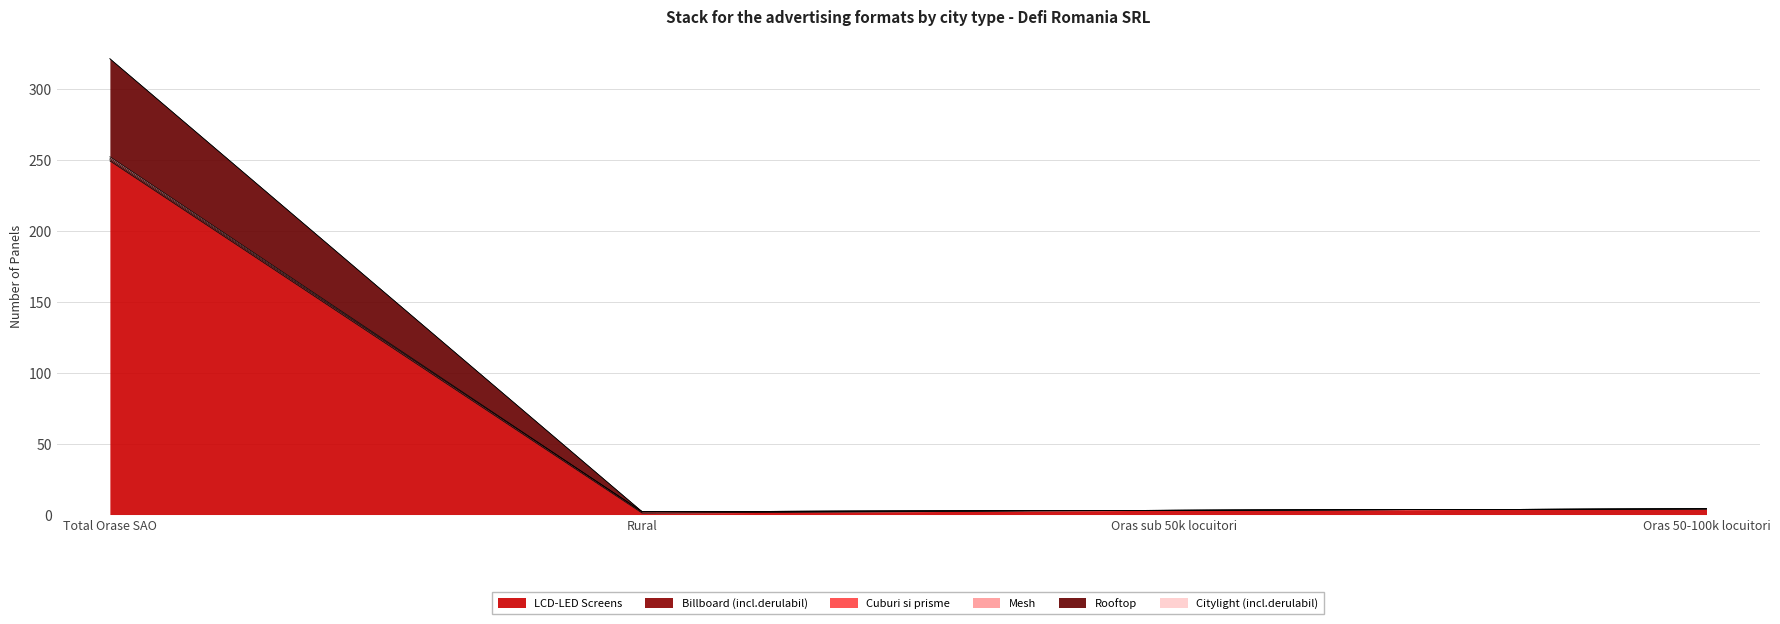

How many values in the LCD-LED Screens series are below 4?

2